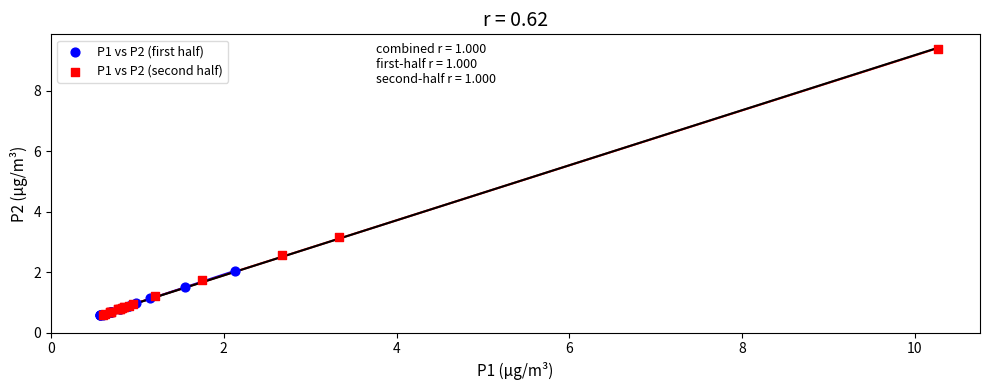

Which series reaches the maximum Y coordinate?

P1 vs P2 (second half)